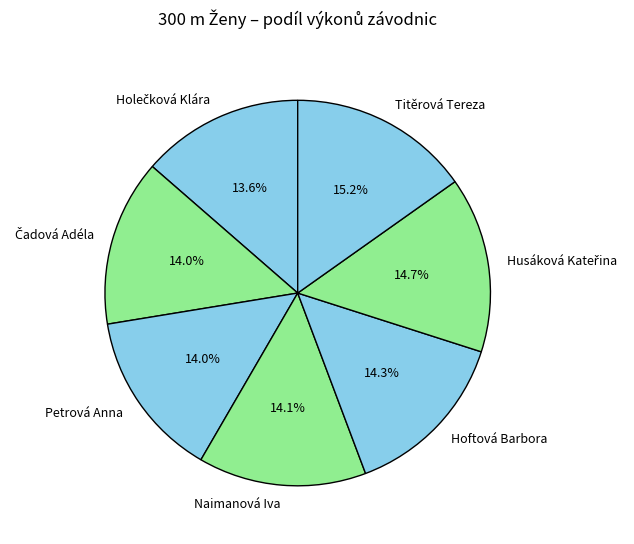

Combined, do Hoftová Barbora and Titěrová Tereza account for over 50%?

No